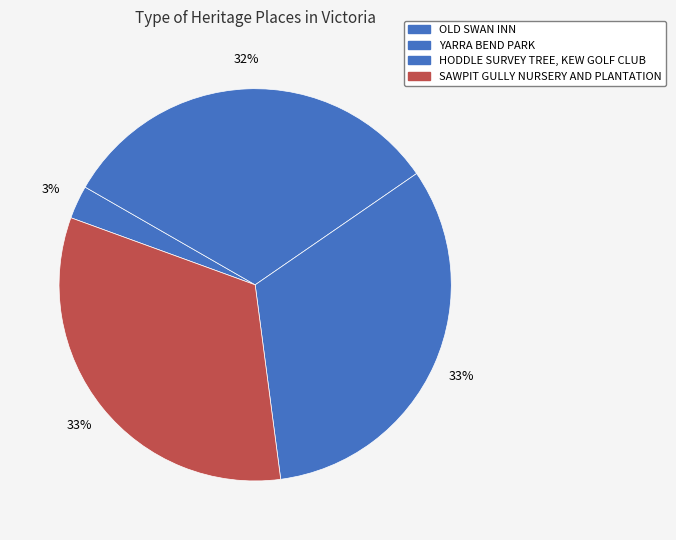

Rank the categories by value from highest to lowest.

SAWPIT GULLY NURSERY AND PLANTATION, HODDLE SURVEY TREE, KEW GOLF CLUB, YARRA BEND PARK, OLD SWAN INN